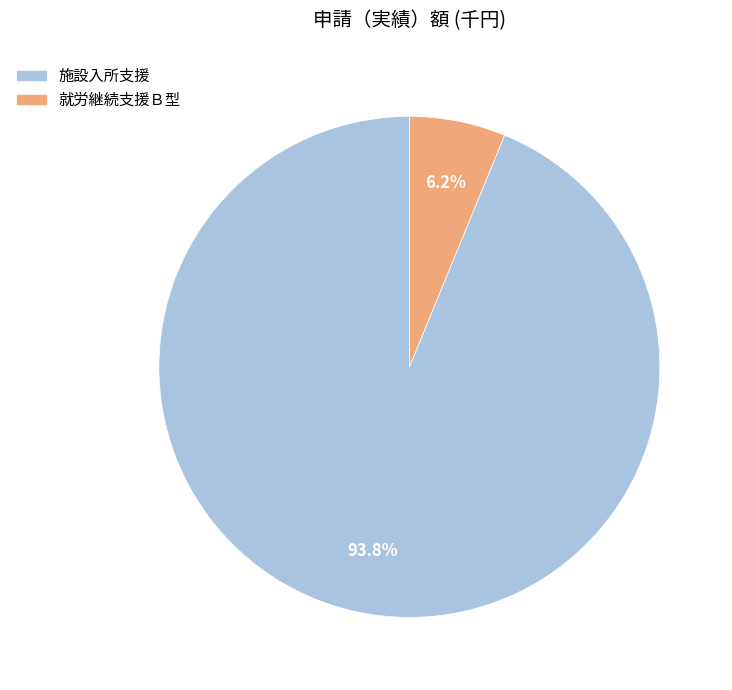

Rank the categories by value from lowest to highest.

就労継続支援Ｂ型, 施設入所支援